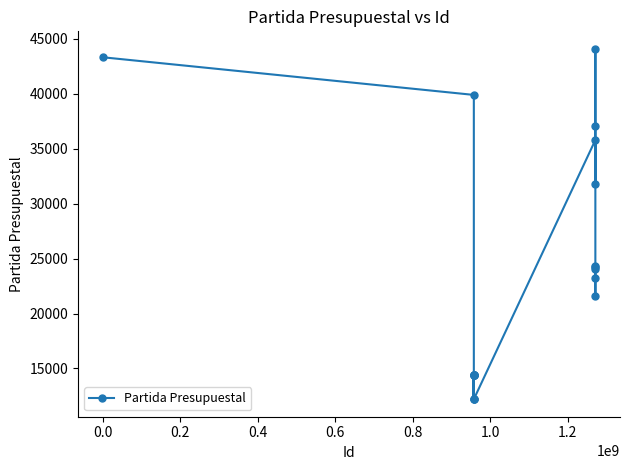

Count the number of data series in this chart.

1